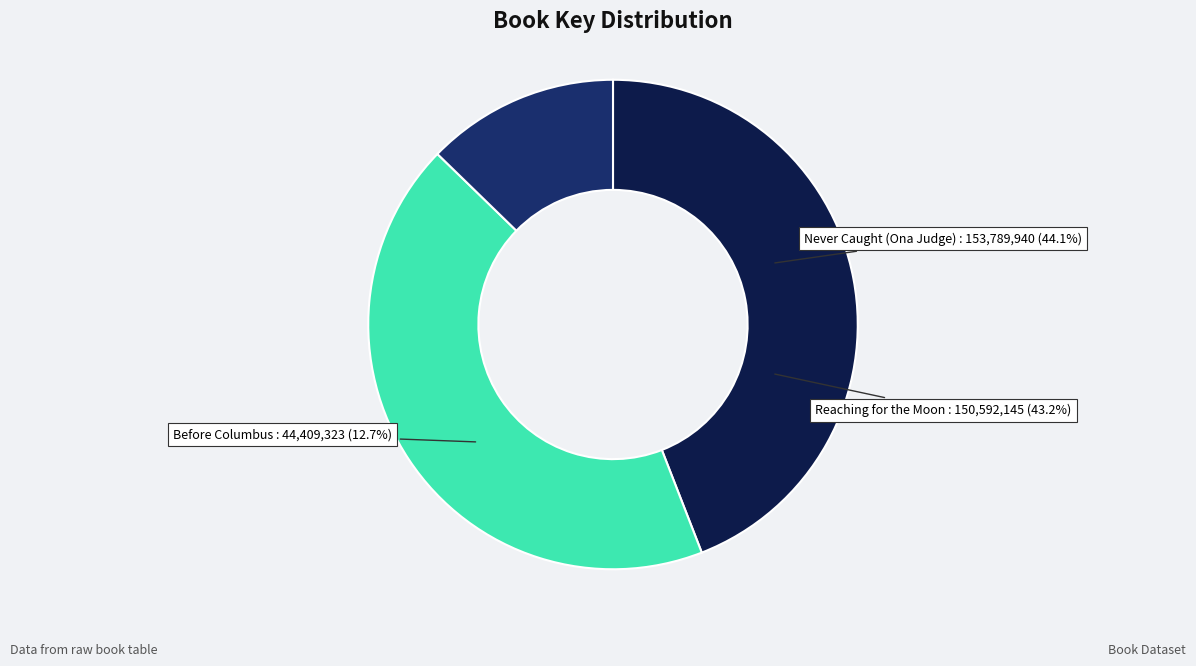

To the nearest percent, what portion does Reaching for the Moon represent?

43%